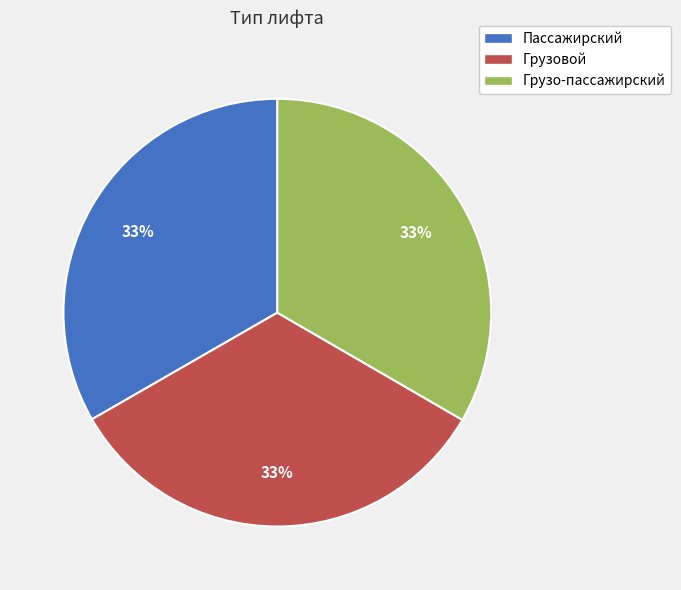

Approximately how many times larger is the value at Грузовой compared to Пассажирский?

1.0